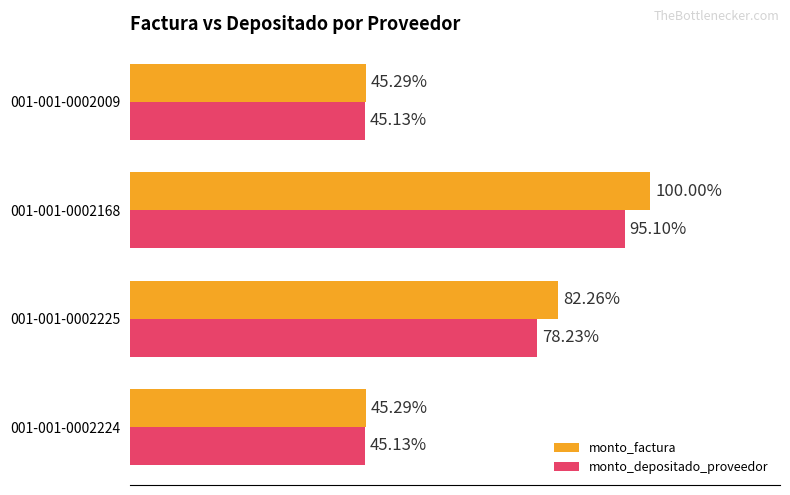

What are all the series names shown in the legend?

monto_factura, monto_depositado_proveedor